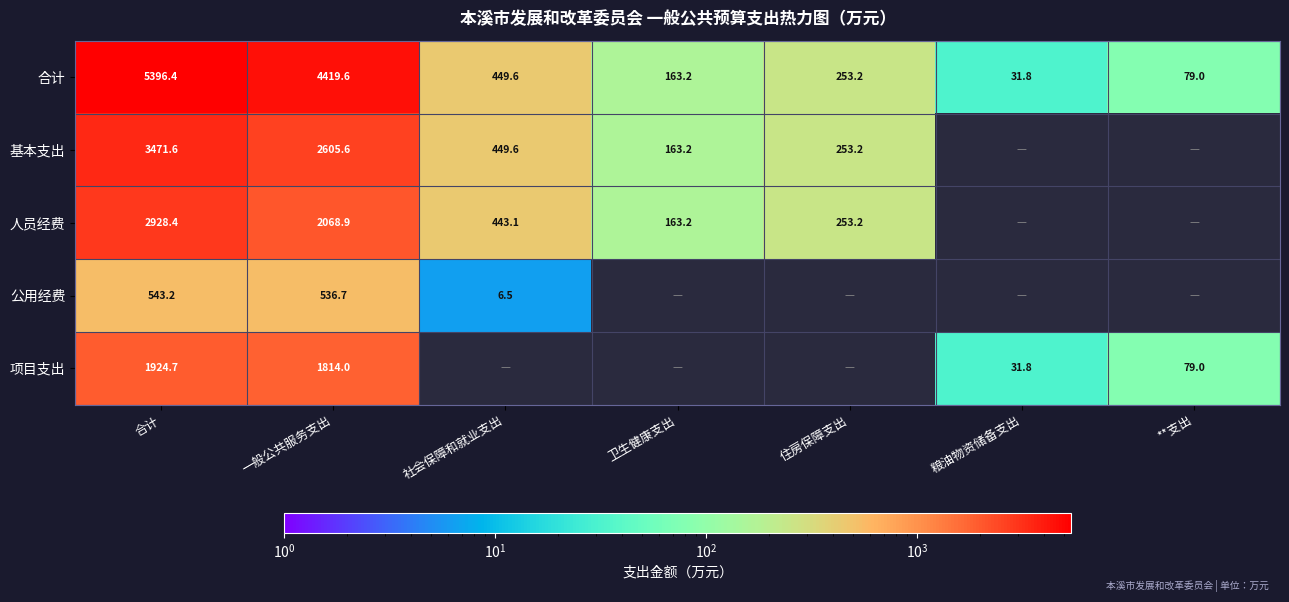

At how many categories does at least one series exceed 3641?

2